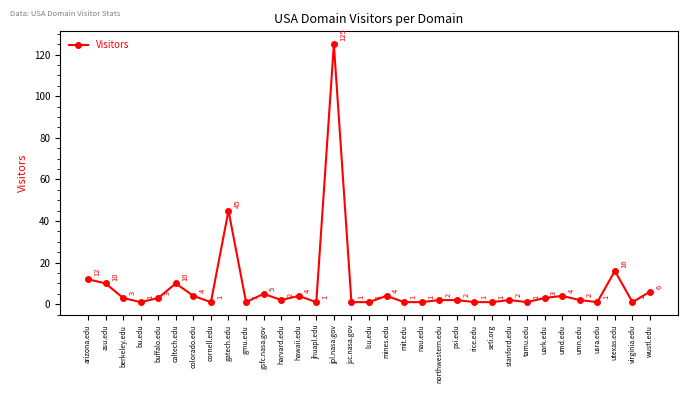

What is the difference between the second highest and minimum values?

44